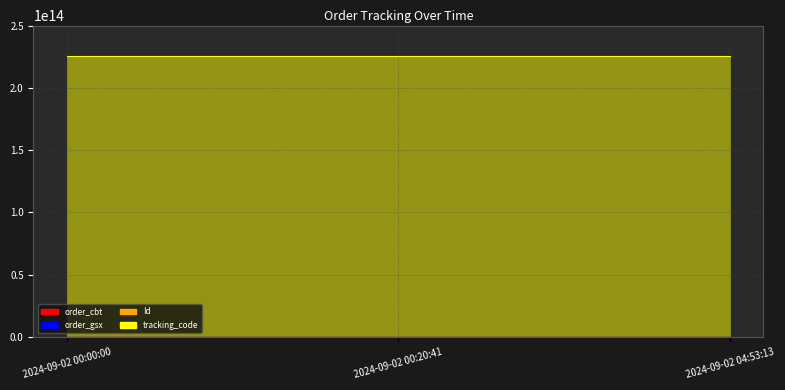

Which series has the largest range (max minus min)?

Id